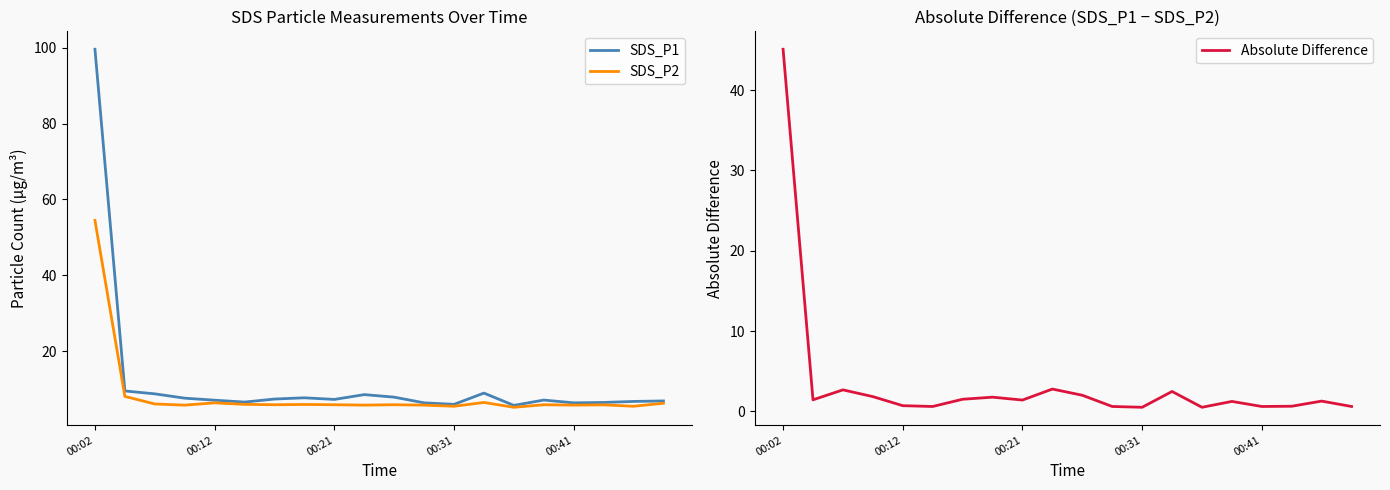

How many values in the SDS_P1 series exceed 7?

12